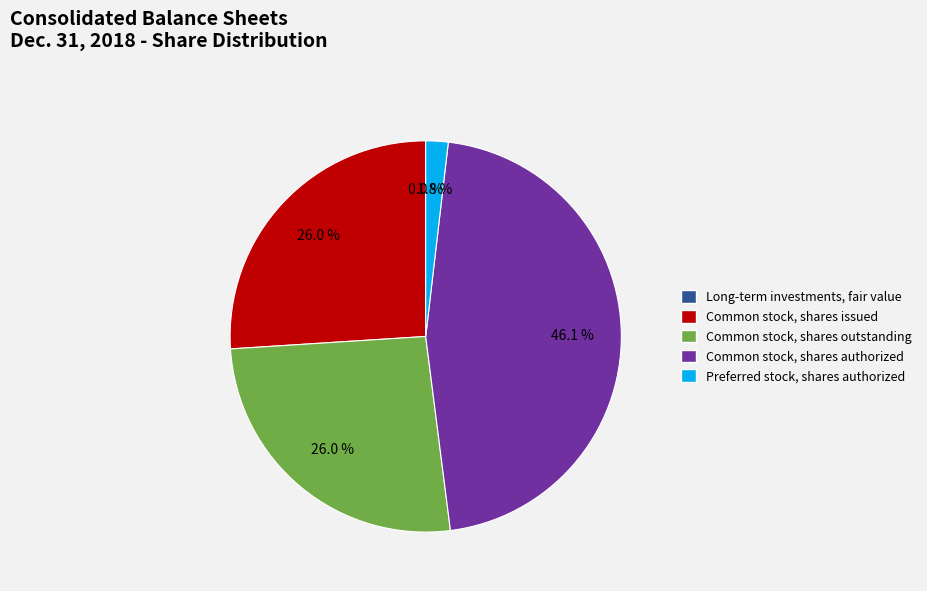

What is the ratio of the value at Common stock, shares issued to the value at Common stock, shares authorized?

0.6